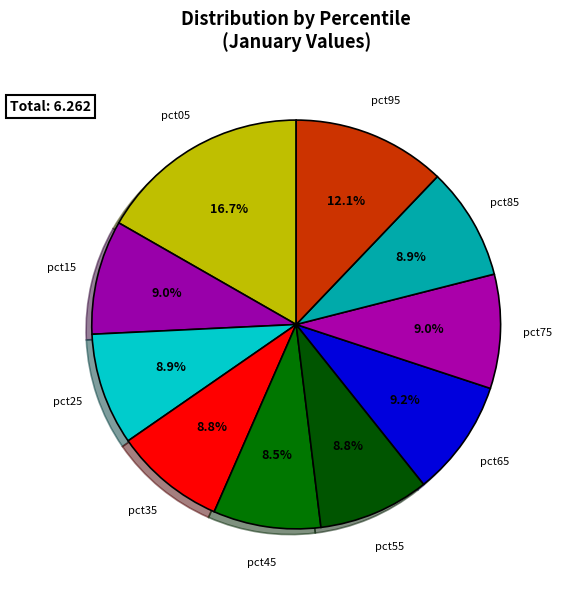

What is the largest slice in the pie chart?

pct05